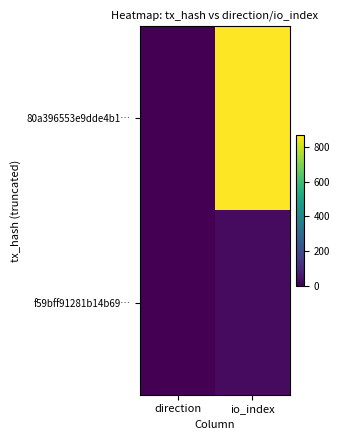

Reading left to right, transcribe all the data shown in this chart.

80a396553e9dde4b1…: direction=-1	io_index=869
f59bff91281b14b69…: direction=1	io_index=26